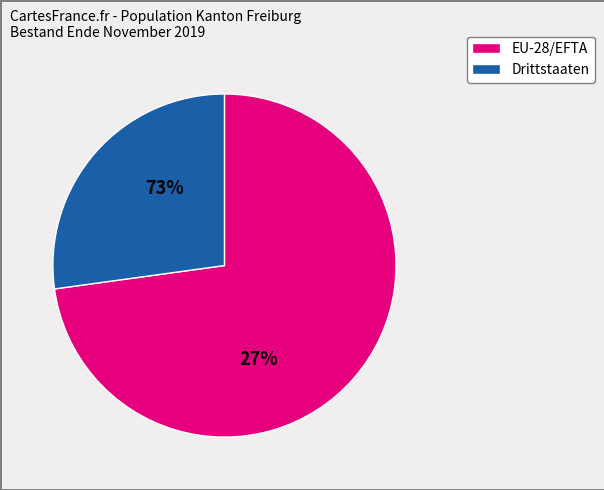

Which category has the smallest portion of the pie?

Drittstaaten